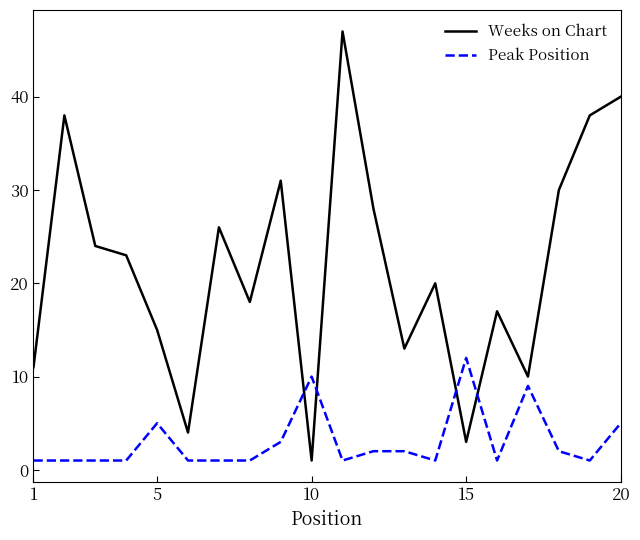

Which series has the largest range (max minus min)?

Weeks on Chart